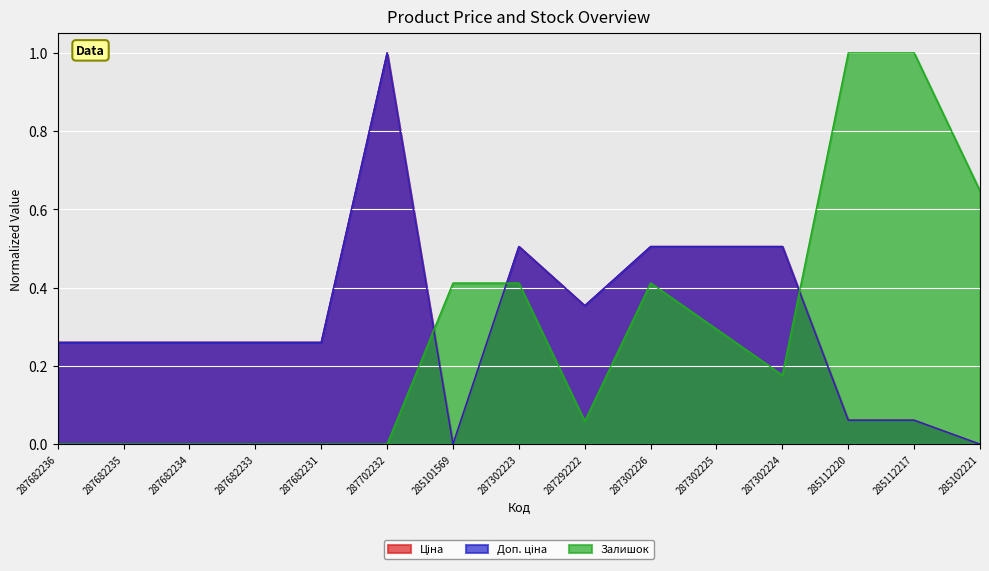

True or false: Ціна and Доп. ціна cross at least once.

False